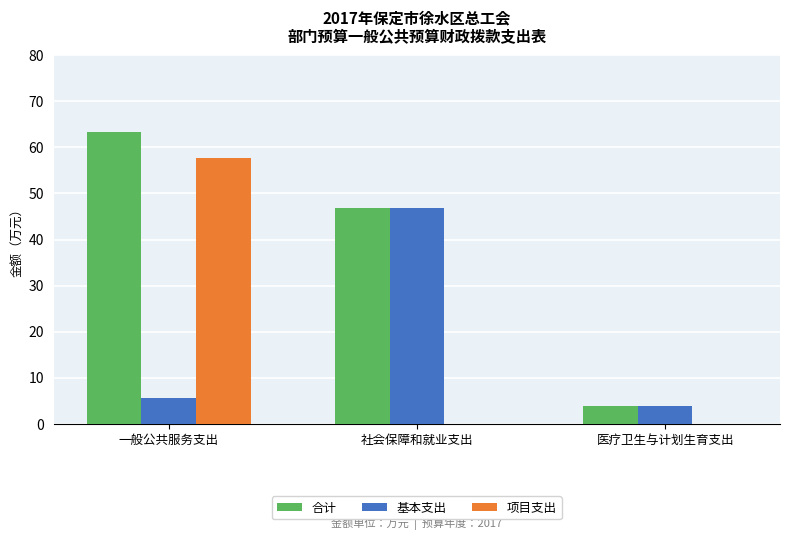

Reading right to left, what are all the values shown in this chart?

合计: 医疗卫生与计划生育支出=3.8	社会保障和就业支出=46.9	一般公共服务支出=63.3
基本支出: 医疗卫生与计划生育支出=3.8	社会保障和就业支出=46.9	一般公共服务支出=5.6
项目支出: 医疗卫生与计划生育支出=0.0	社会保障和就业支出=0.0	一般公共服务支出=57.7